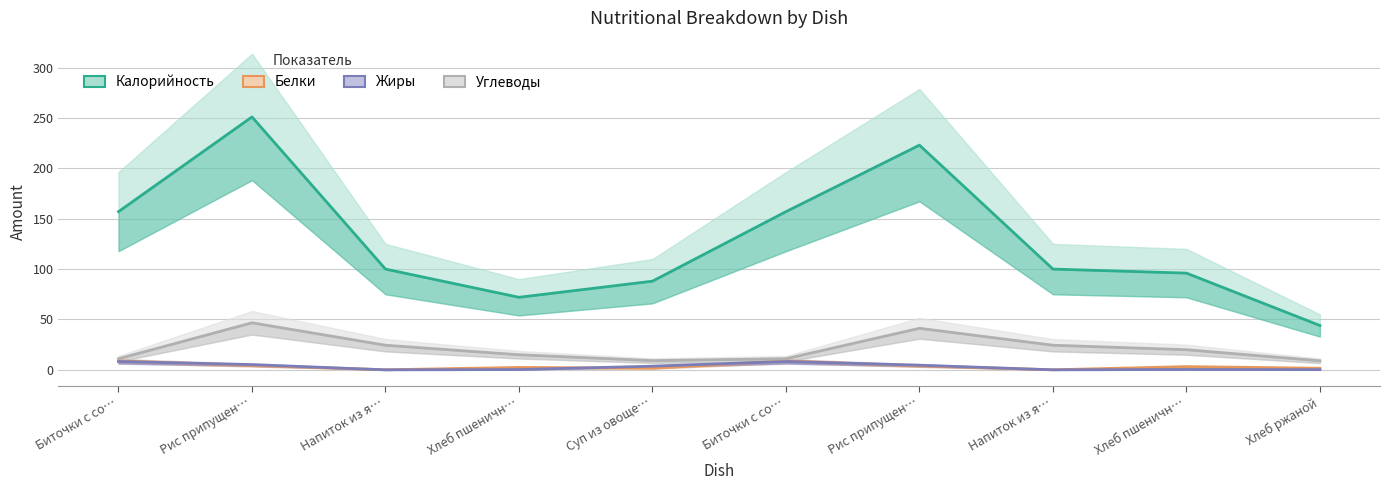

Does the chart display data point markers on the line(s)?

No